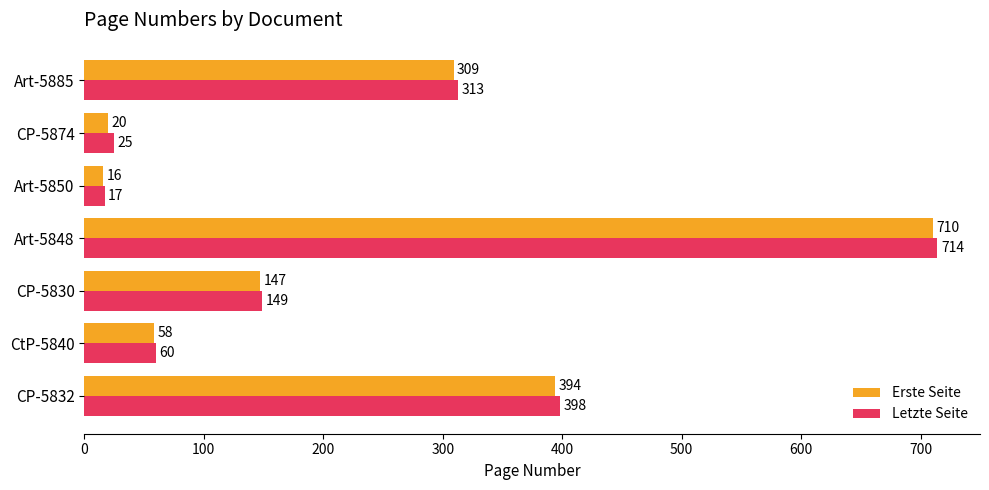

What is the spread (max minus min) of values at Art-5848?

4